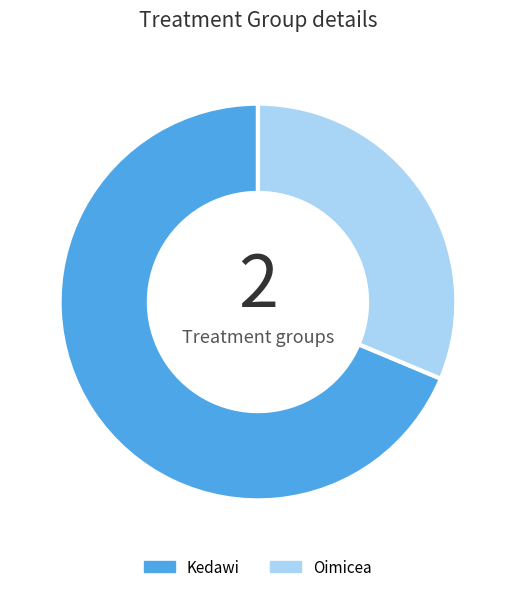

How many segments does this pie chart have?

2